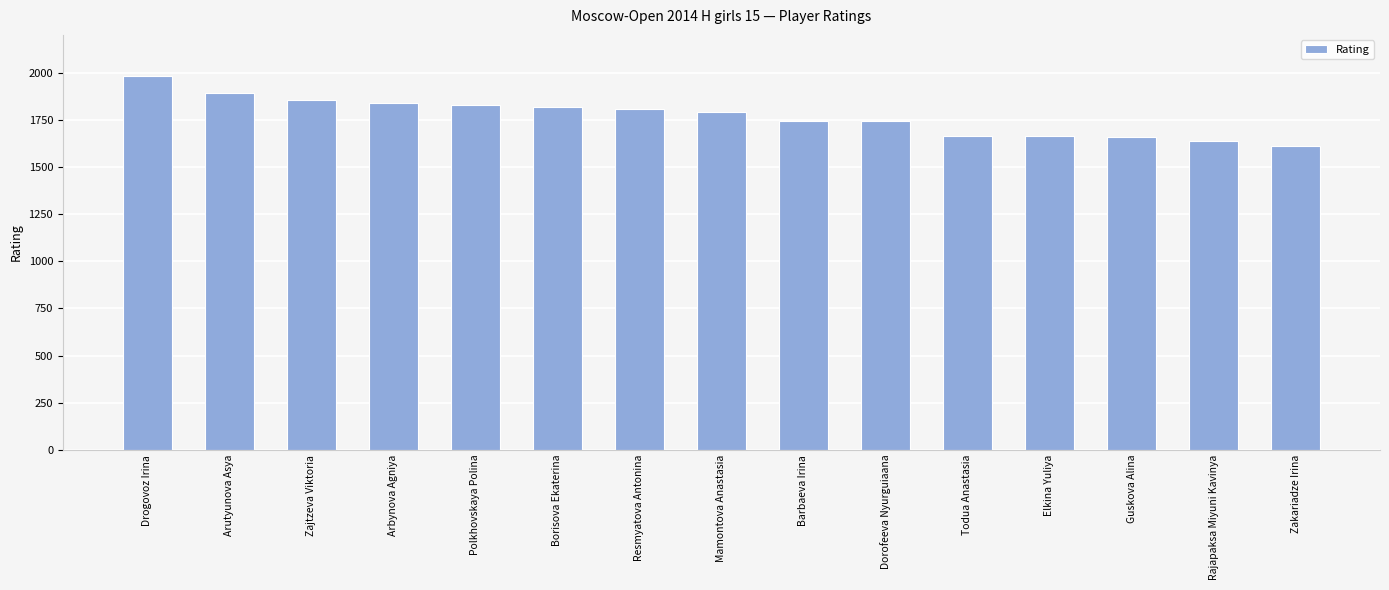

What is the label of the 4th bar from the right?

Elkina Yuliya